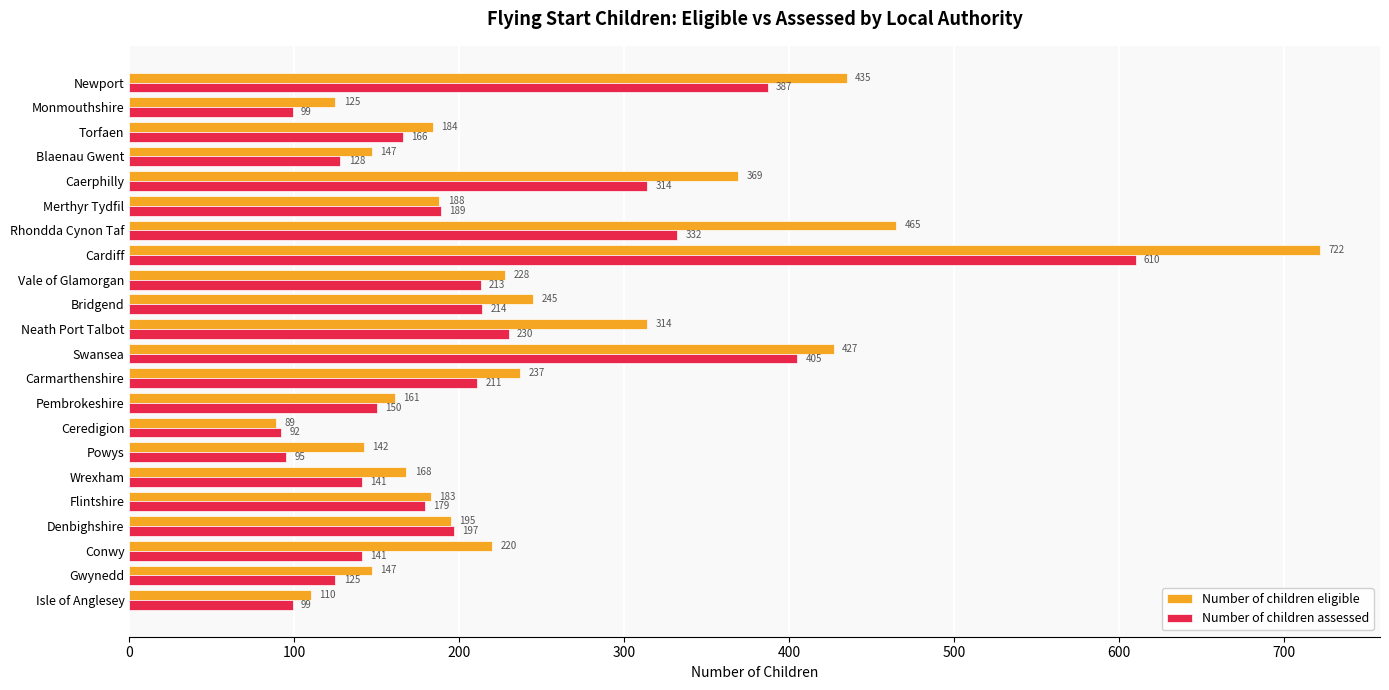

The Number of children eligible series shows 435 at Newport. True or false?

True